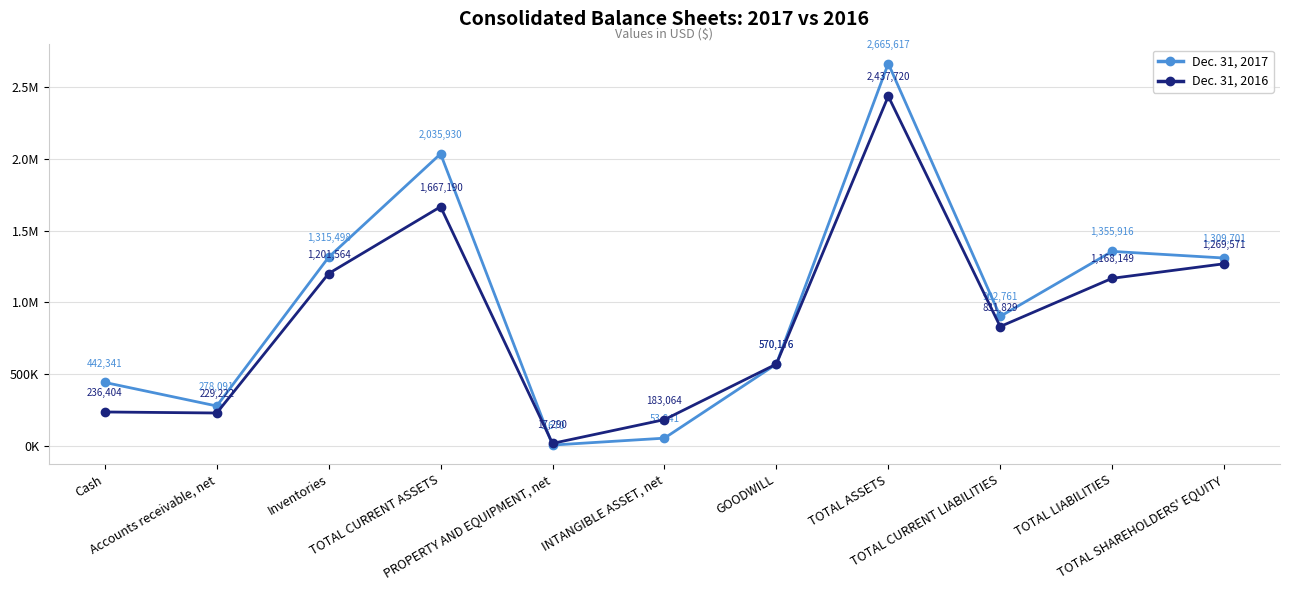

Does the chart have visible grid lines?

Yes